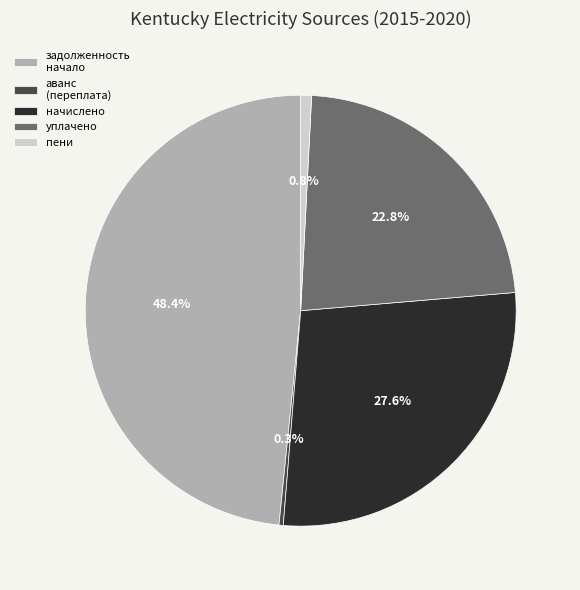

Which slice is the largest?

задолженность начало